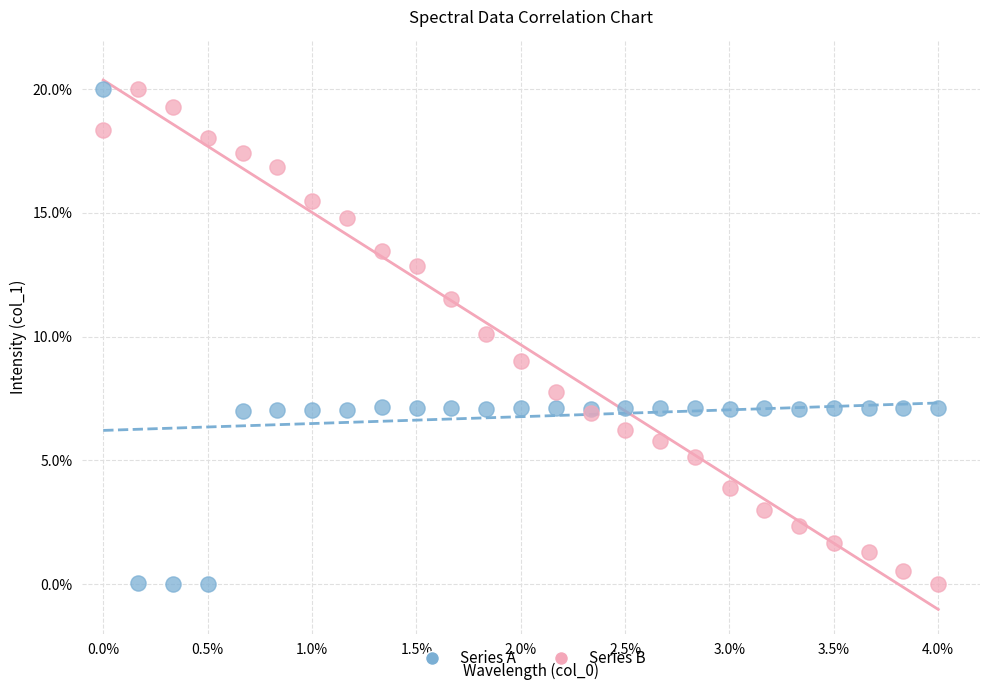

What are all the series names shown in the legend?

Series A, Series B